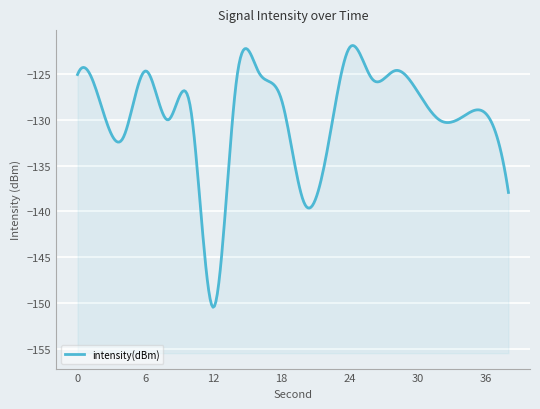

Reading left to right, transcribe all the data shown in this chart.

-125.1	-128.1	-132.0	-124.7	-130.0	-129.0	-150.4	-125.9	-124.9	-127.9	-139.1	-133.5	-122.1	-125.6	-124.7	-127.0	-130.1	-129.7	-129.3	-137.9